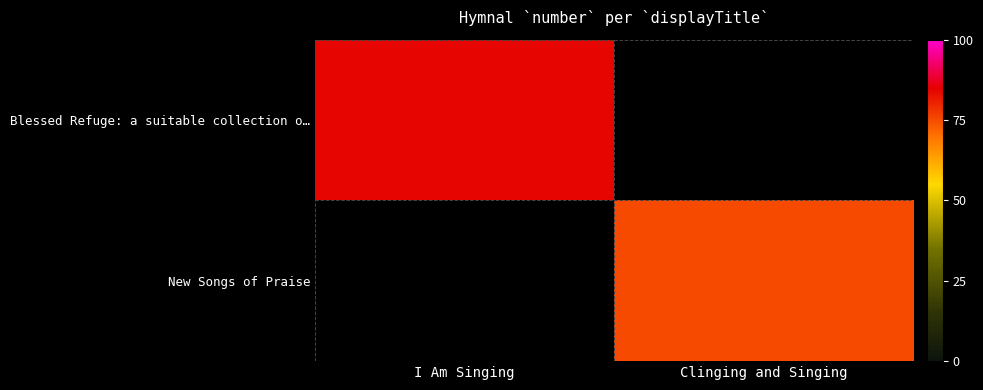

Reading right to left, list all the values displayed in this chart.

Blessed Refuge: a suitable collection o…: Clinging and Singing=0	I Am Singing=84
New Songs of Praise: Clinging and Singing=75	I Am Singing=0